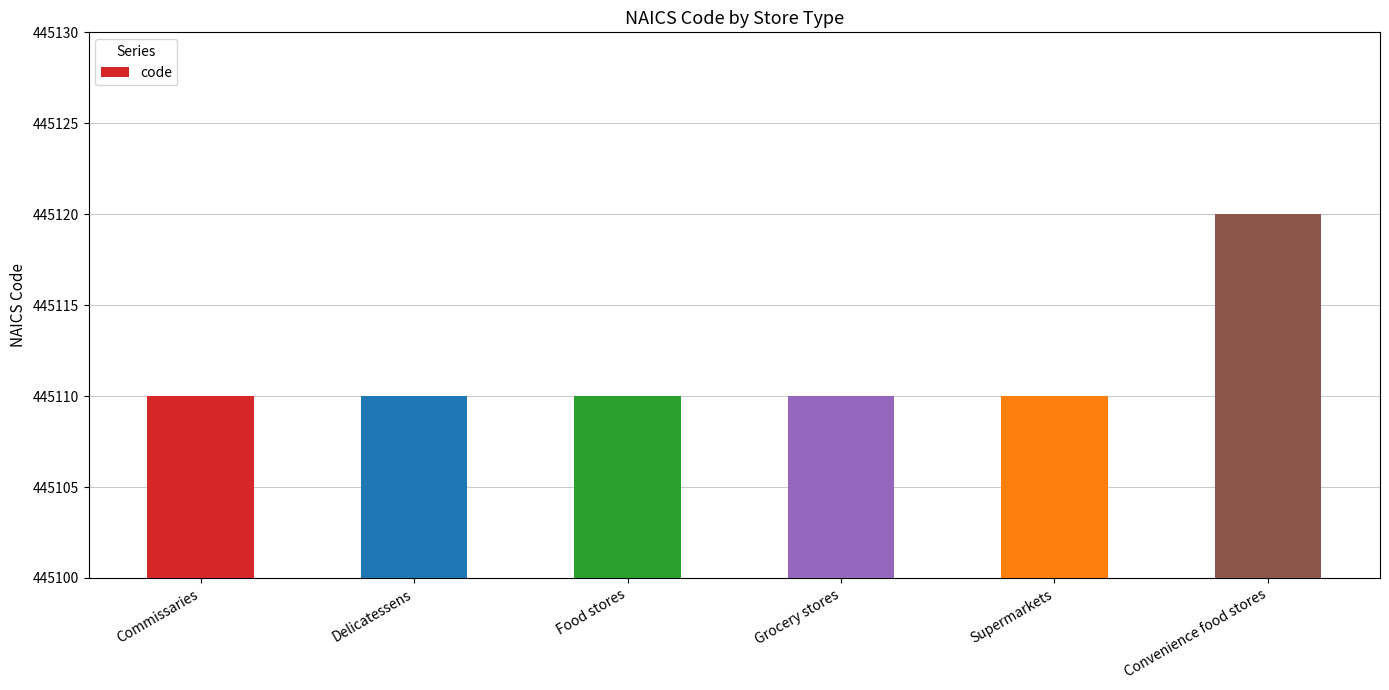

Are the bars grouped side by side (vs. stacked)?

No